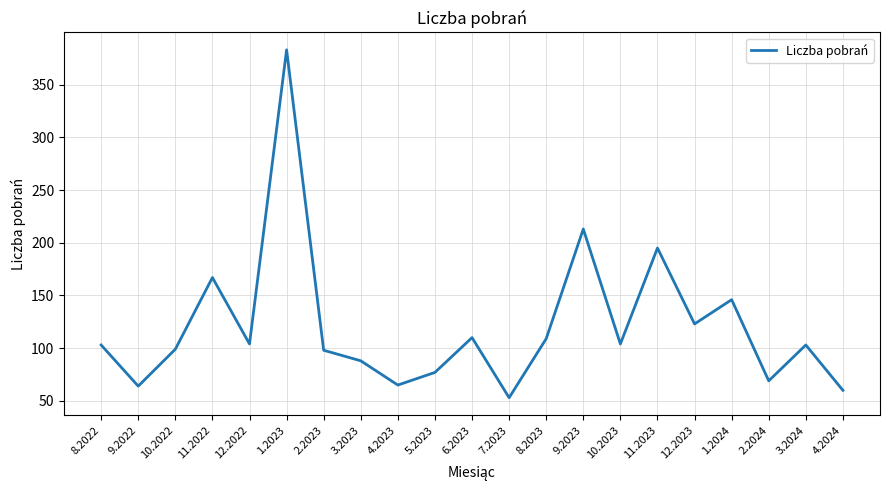

What position from the right is 12.2022?

17